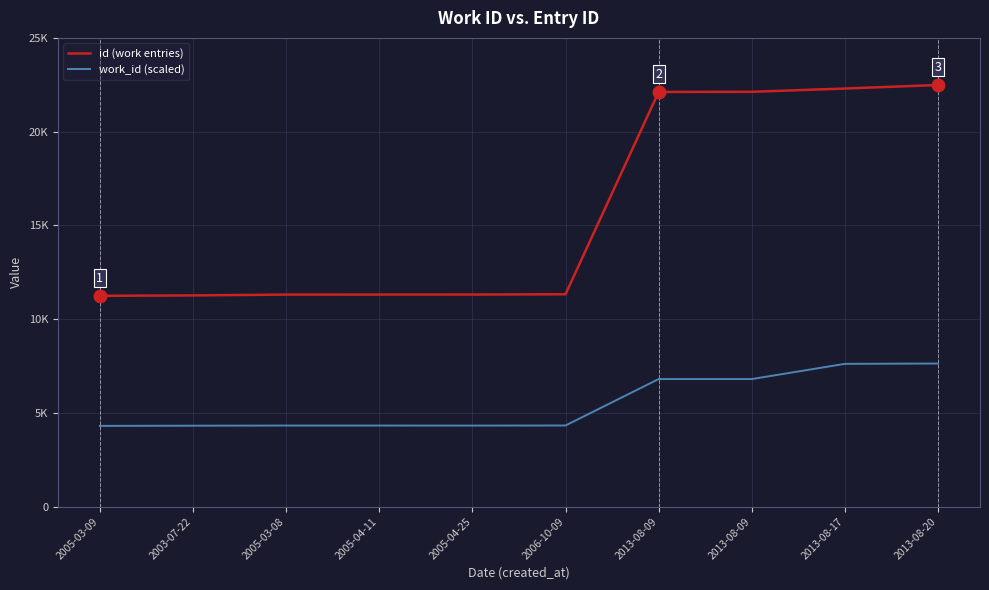

What is the spread (max minus min) of values at 2005-04-11?

6985